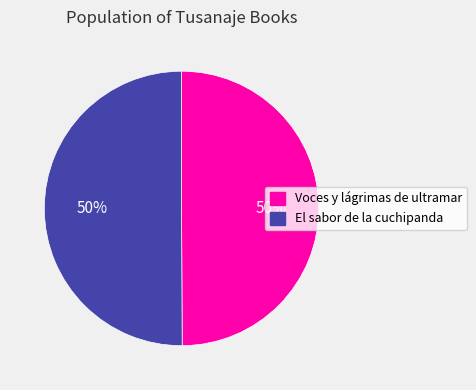

How many slices are in this pie chart?

2